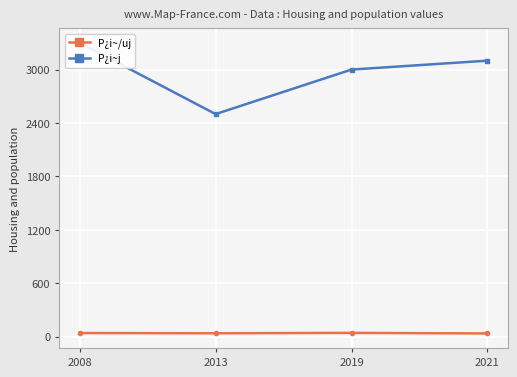

What is the difference between the highest and lowest values at 2013?

2461.5